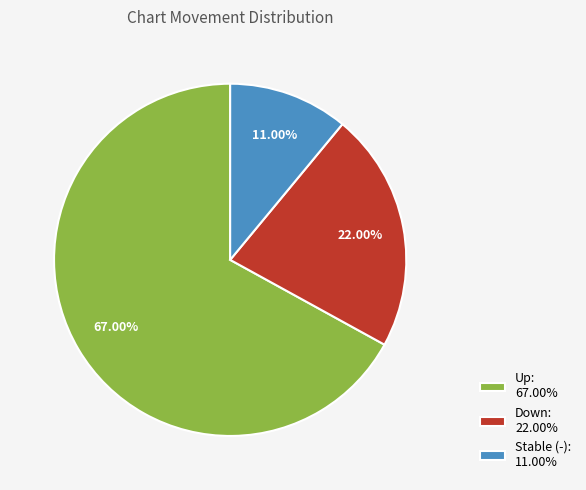

Is there a majority slice in this chart?

Yes